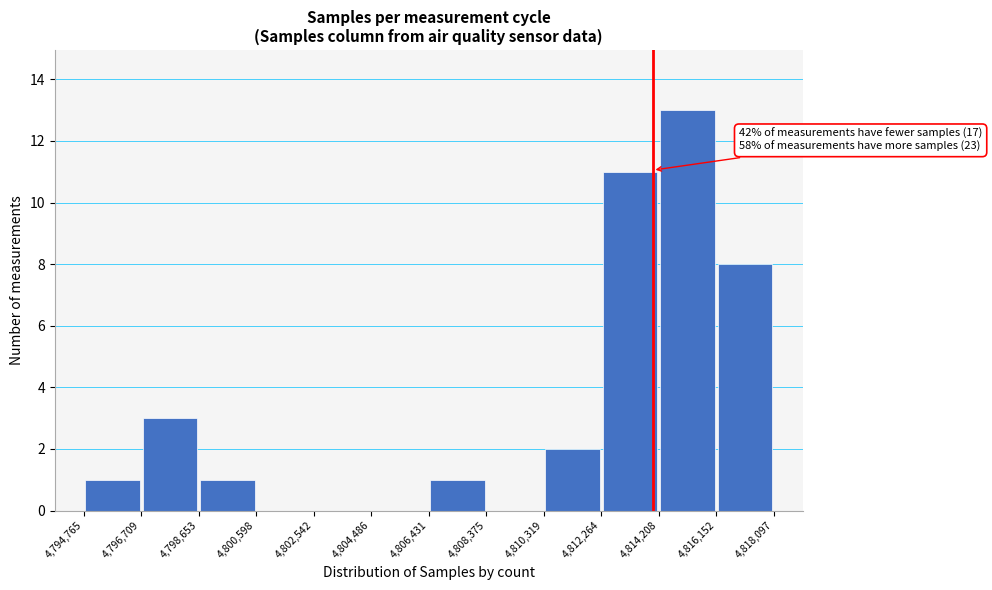

Over which range of the x-axis is the bar tallest?

4,814,208 to 4,816,152